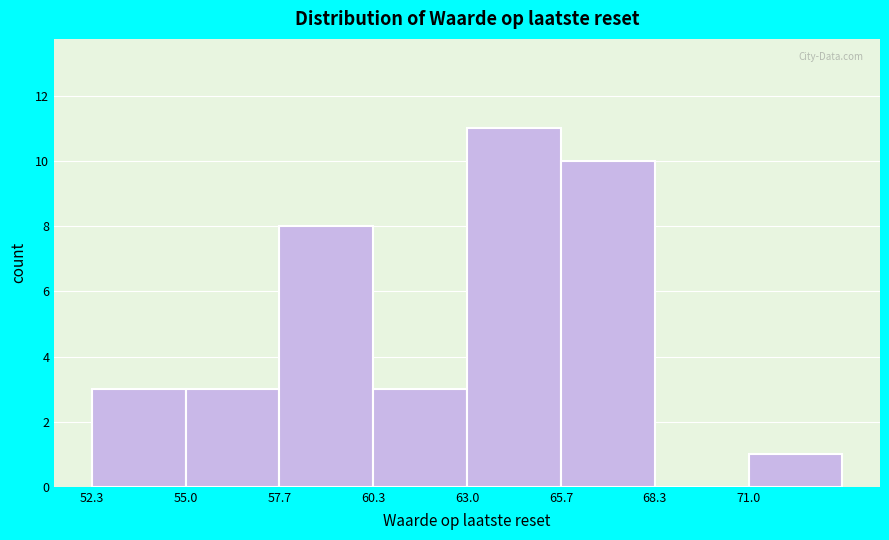

Reading left to right, list every bar in this chart as the range it spans on the x-axis followed by its height. Neither the bar edges nor the heights are printed on the chart, so give them approximately, as read against the axes.

52.5 to 55.0: 3
55.0 to 57.5: 3
57.5 to 60.5: 8
60.5 to 63.0: 3
63.0 to 65.5: 11
65.5 to 68.5: 10
68.5 to 71.0: 0
71.0 to 73.5: 1